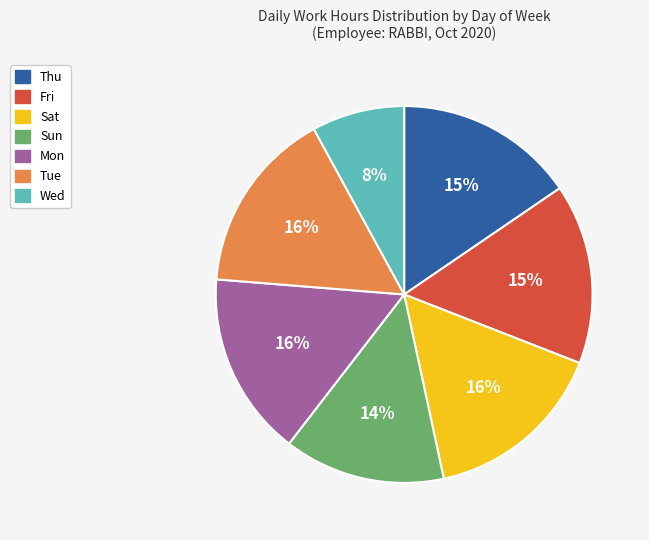

Approximately how many times larger is the value at Sun compared to Mon?

0.9